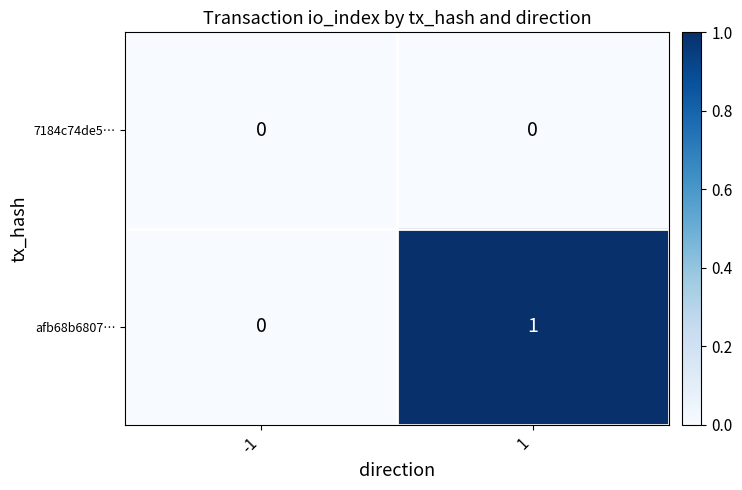

Is it true that afb68b6807… equals 1 at 1?

True